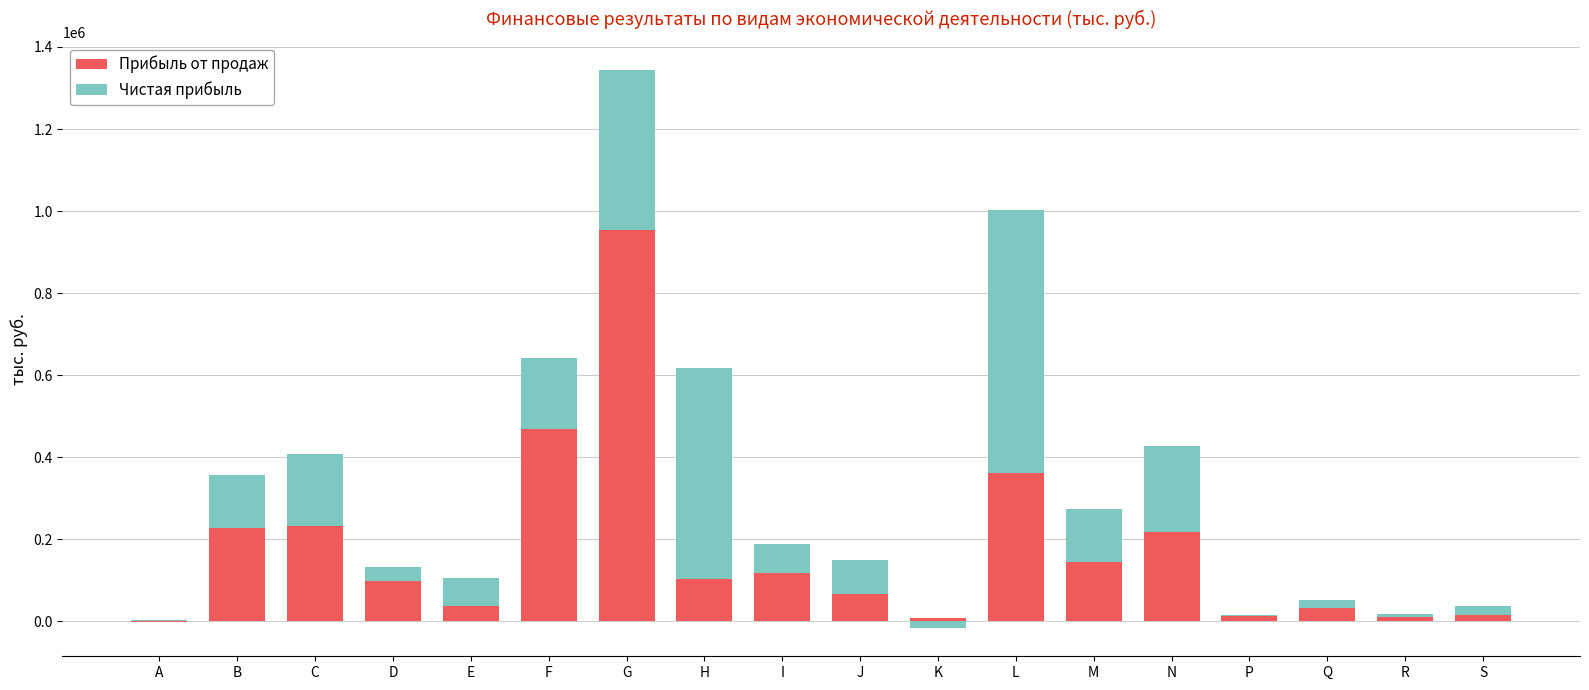

At K, list the series in order from largest to smallest.

Прибыль от продаж, Чистая прибыль